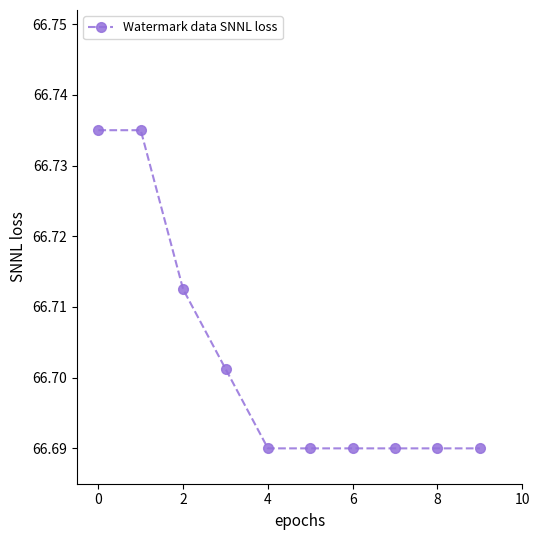

What is the sum of all values?

667.0